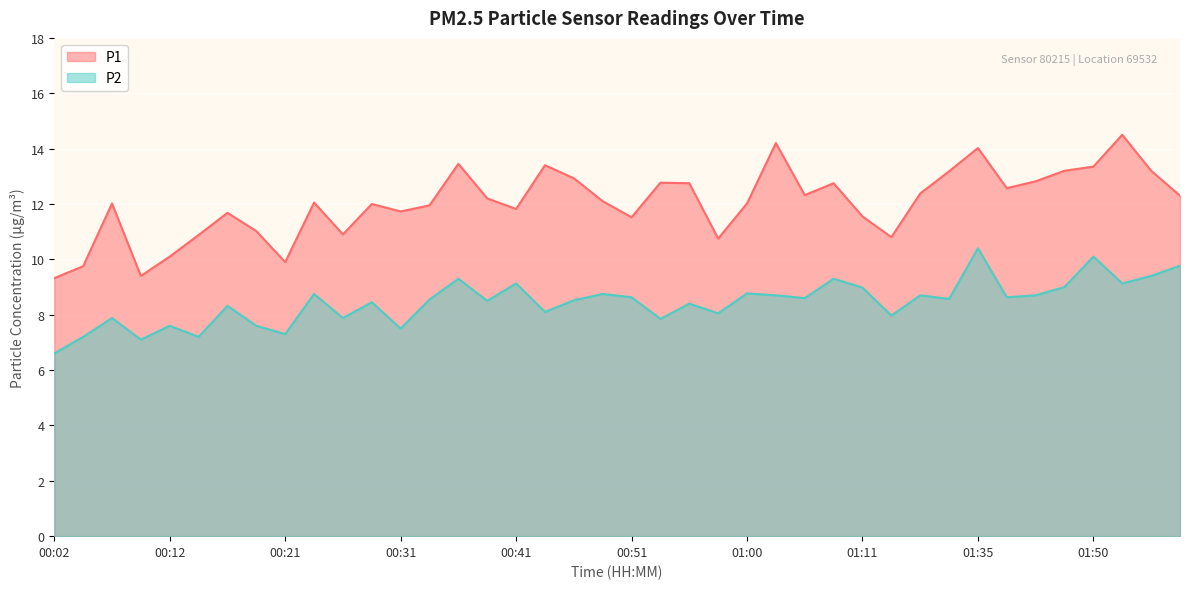

What is the difference between the maximum and second lowest values in the P2 series?

3.3